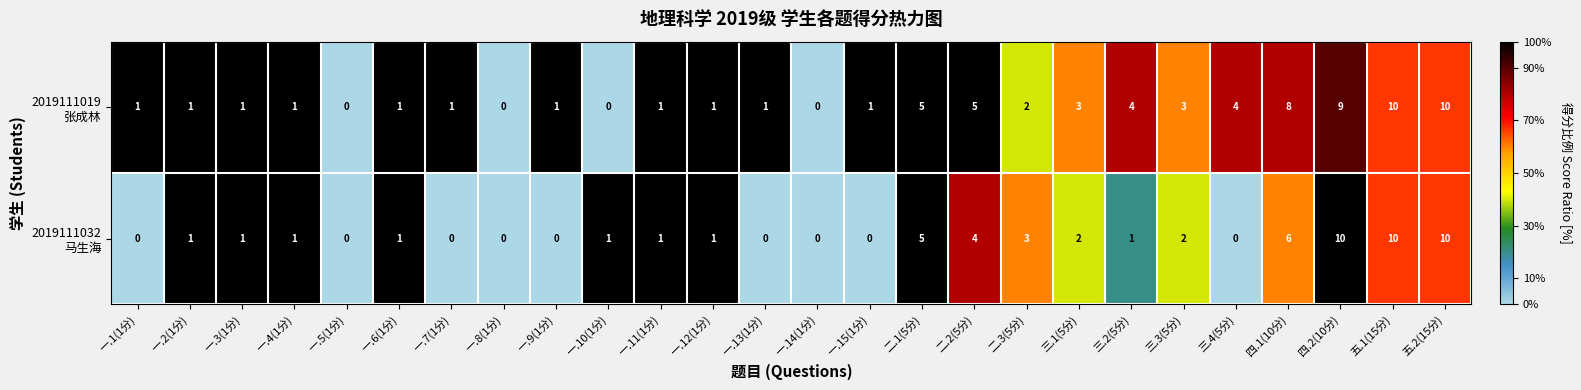

What is the greatest value displayed?

10